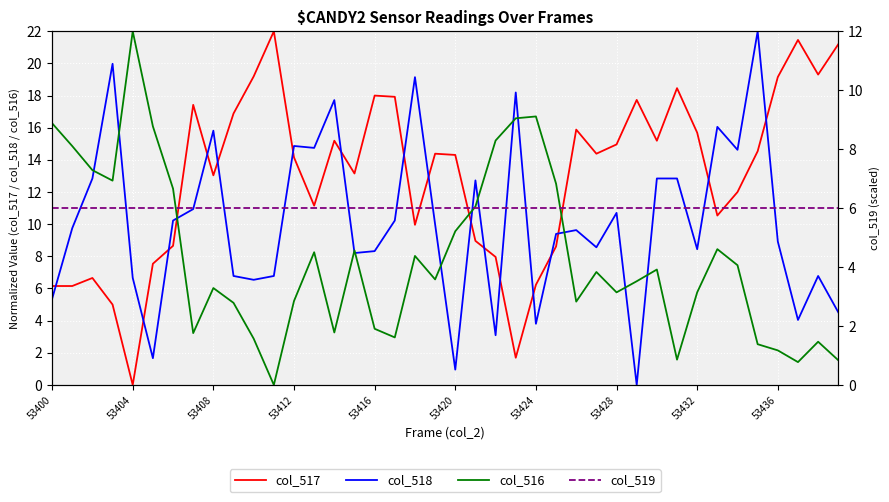

The value of col_516 at 33 is 8.4. True or false?

True